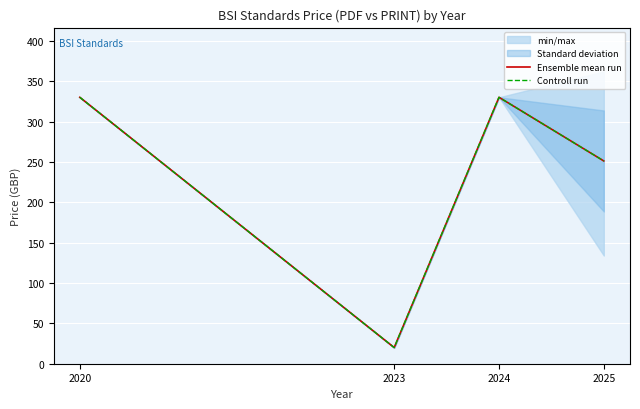

The value of Ensemble mean run at 2023 is 20.0. True or false?

True